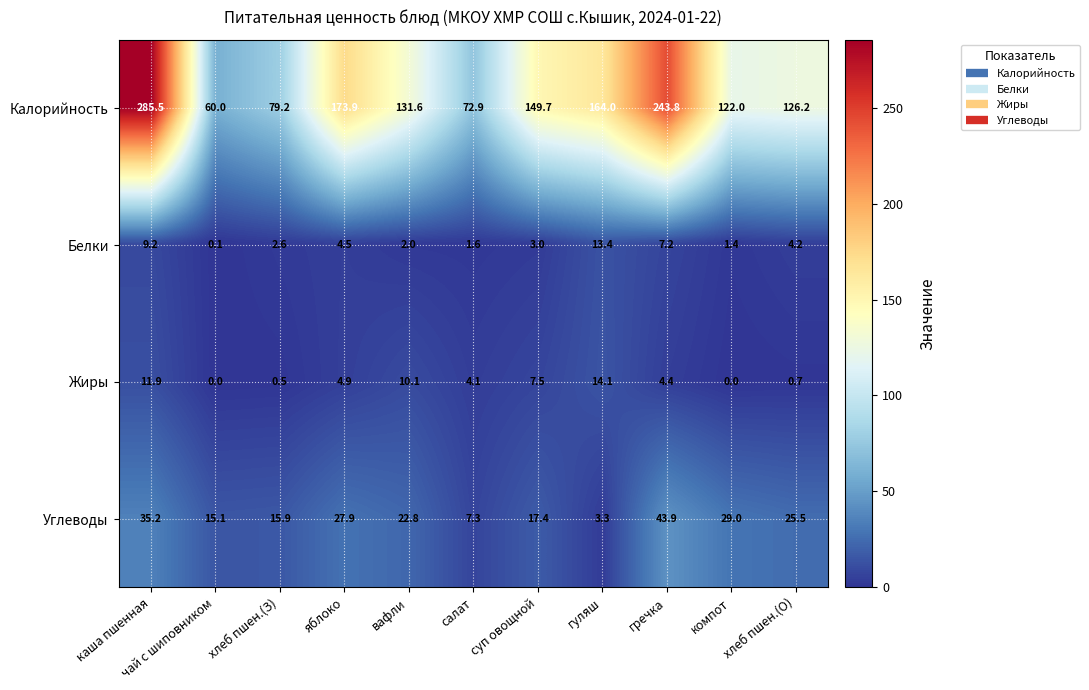

Which series has the largest total across all categories?

Калорийность